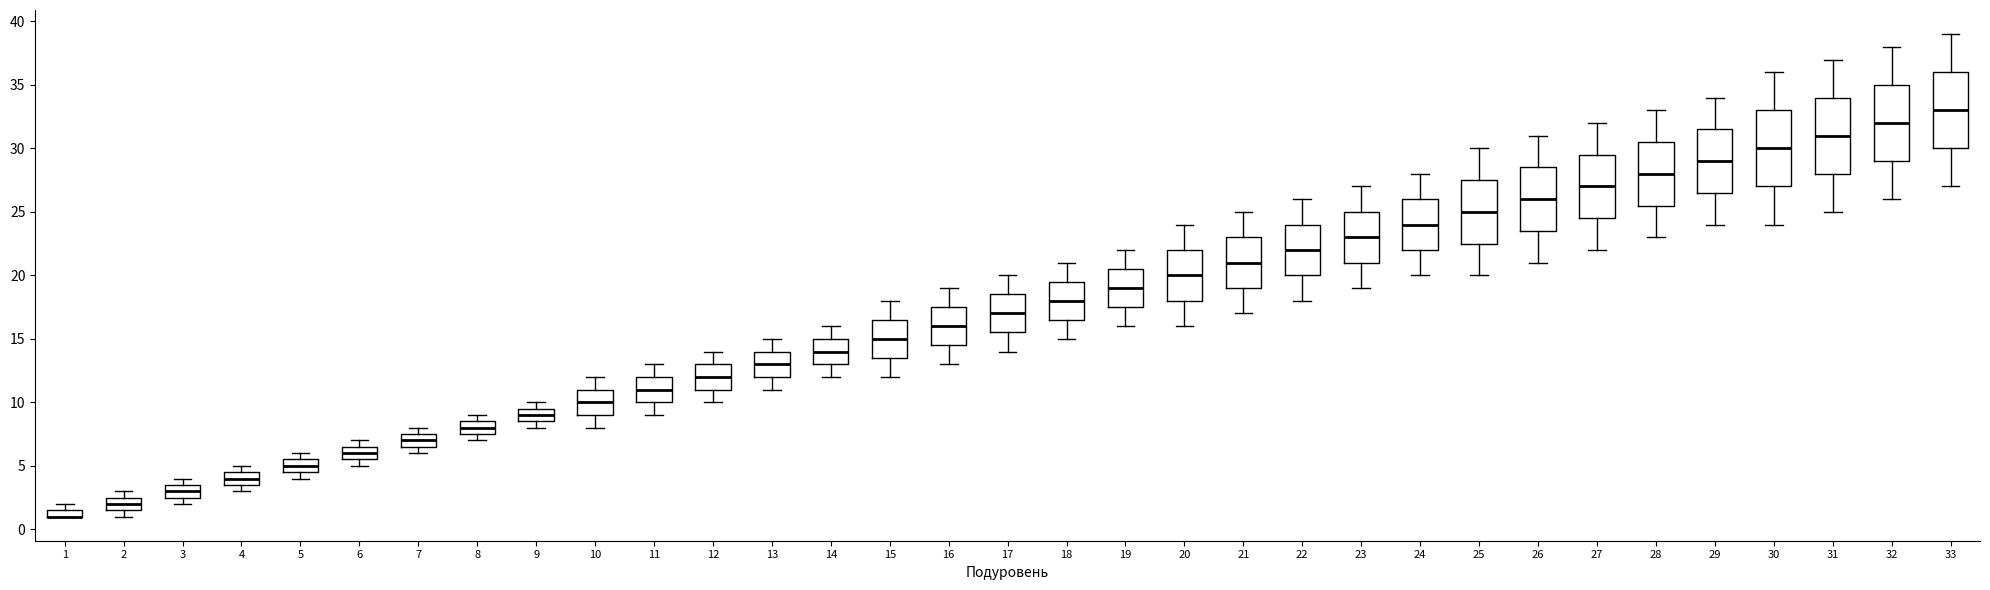

Where is the upper edge of the box at x = 14 on the y-axis? The values are not printed on the chart, so give them approximately, as read against the axis.

15.0